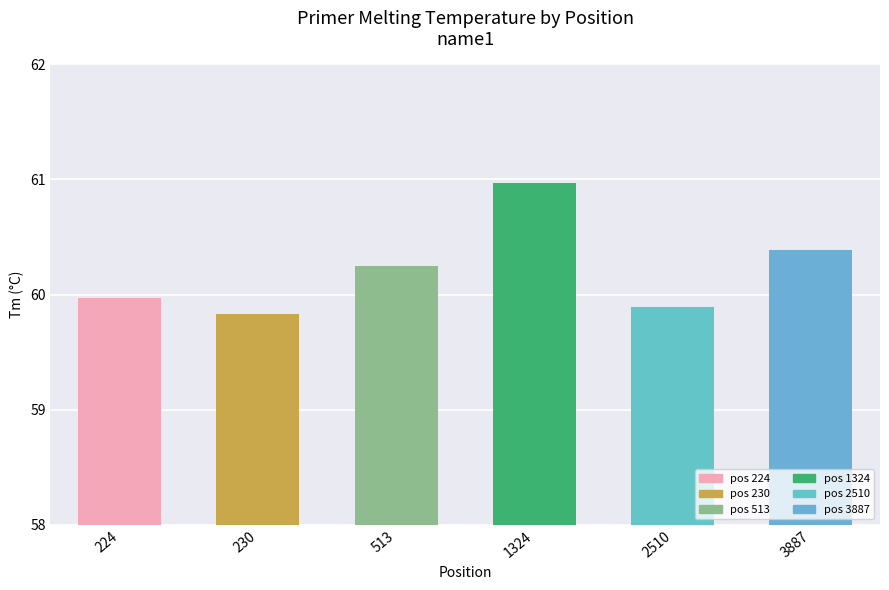

What is the value of the 2nd bar from the left?

59.8